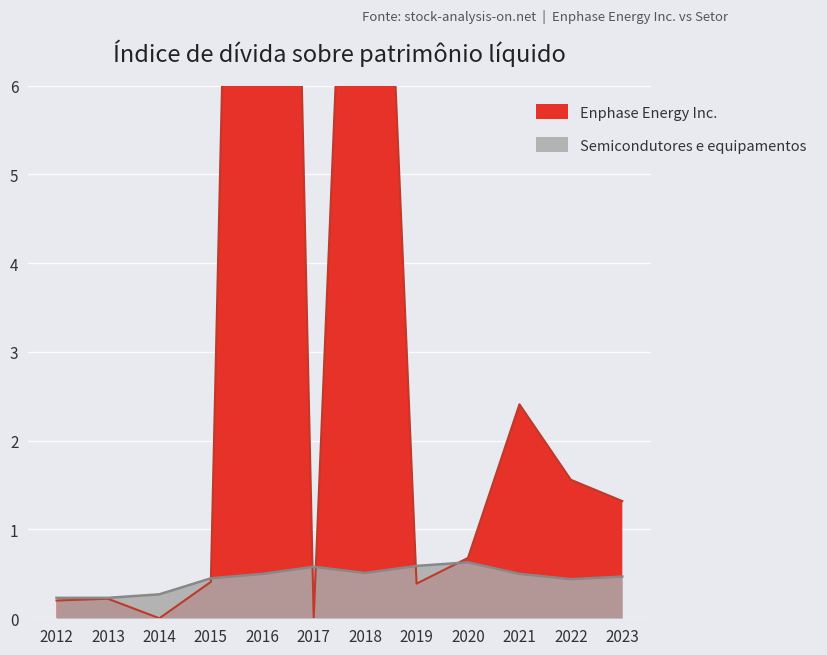

How many lines are shown in the chart?

2